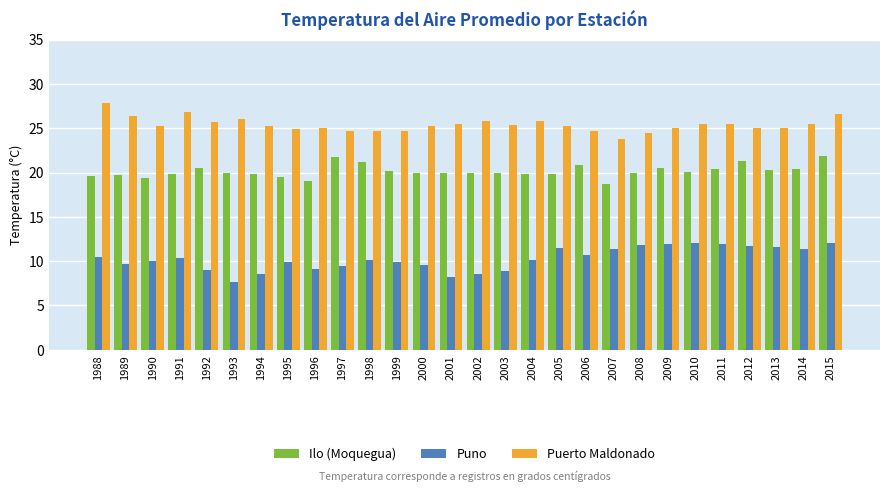

What is the sum of all Ilo (Moquegua) values?

564.1